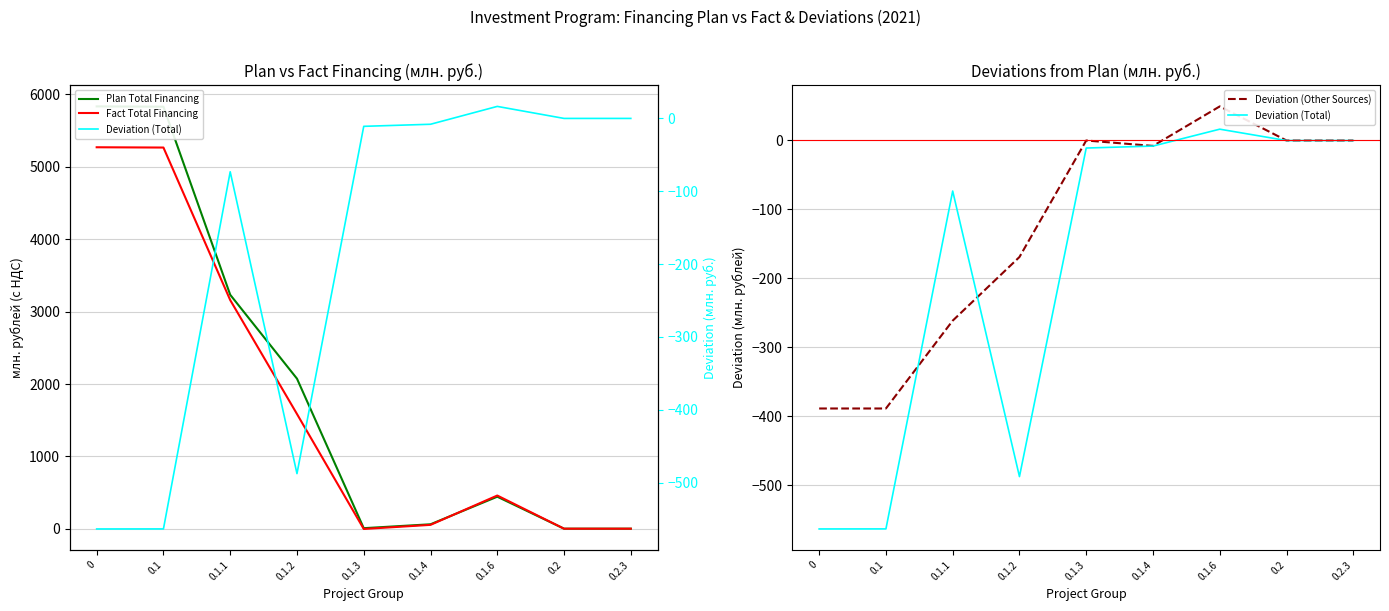

Which series has the largest total across all categories?

Plan Total Financing